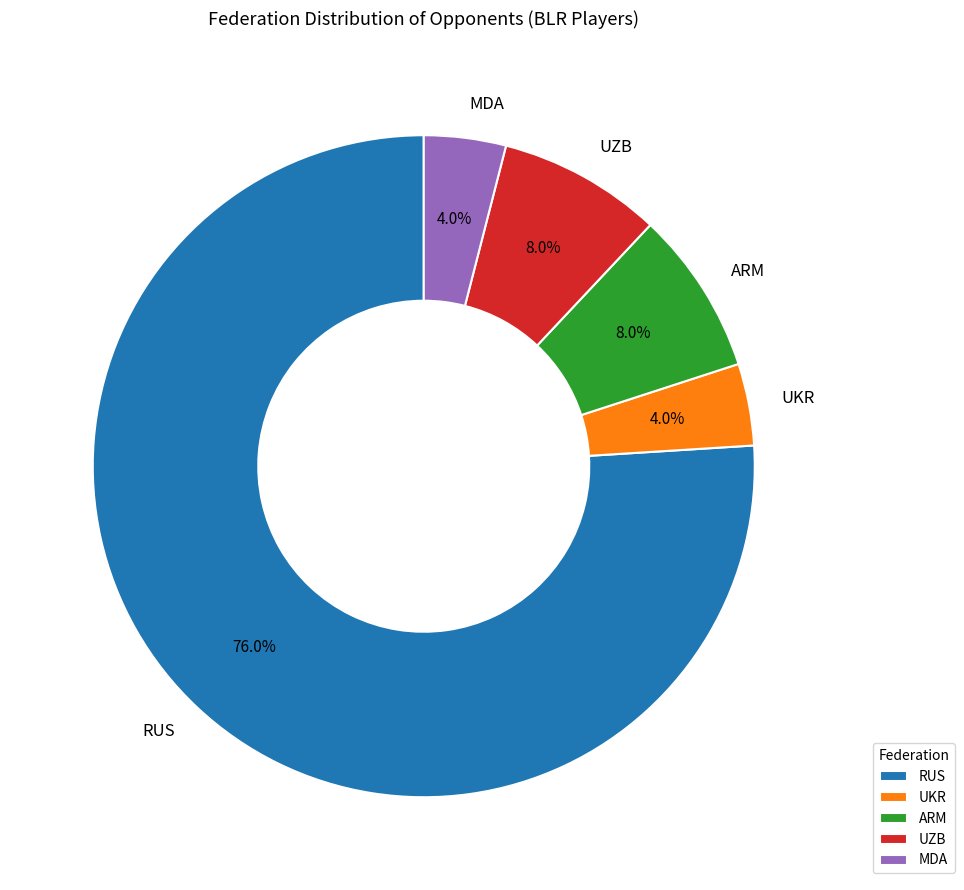

To the nearest percent, what percentage of the pie is UKR?

4%